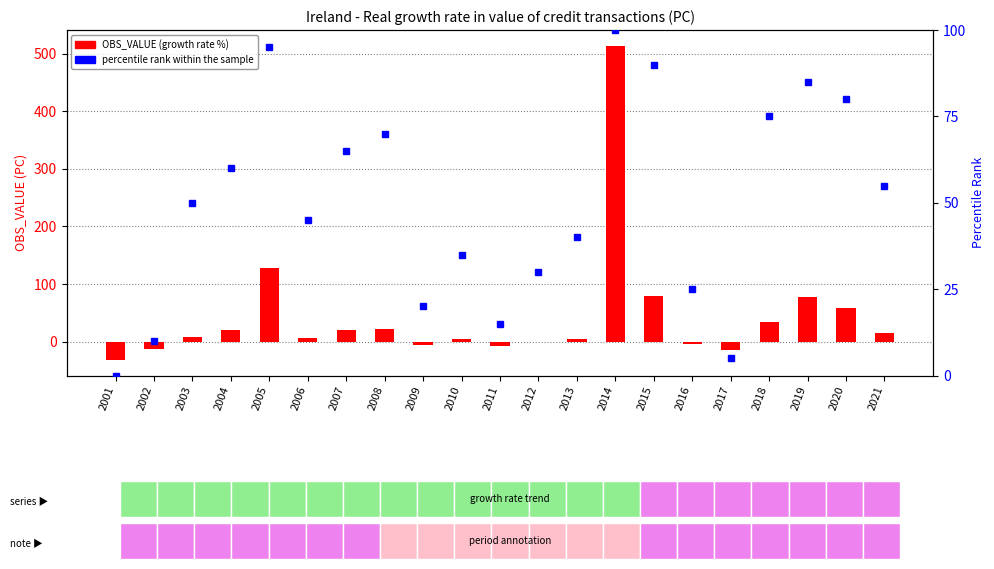

Which series has the largest range (max minus min)?

OBS_VALUE